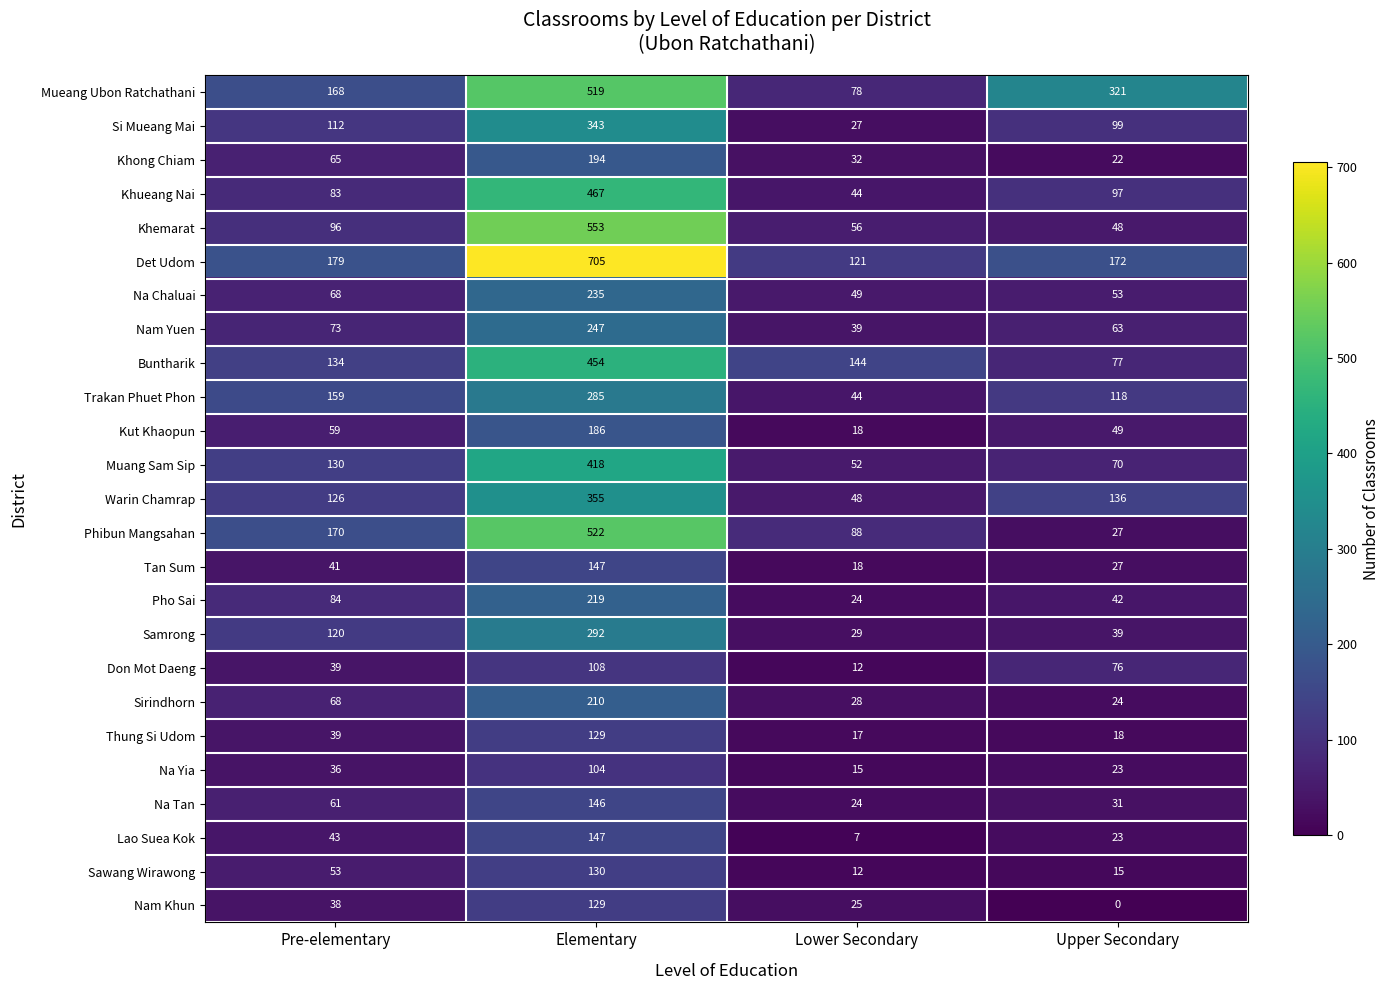

Rank the categories by Det Udom value from highest to lowest.

Elementary, Pre-elementary, Upper Secondary, Lower Secondary